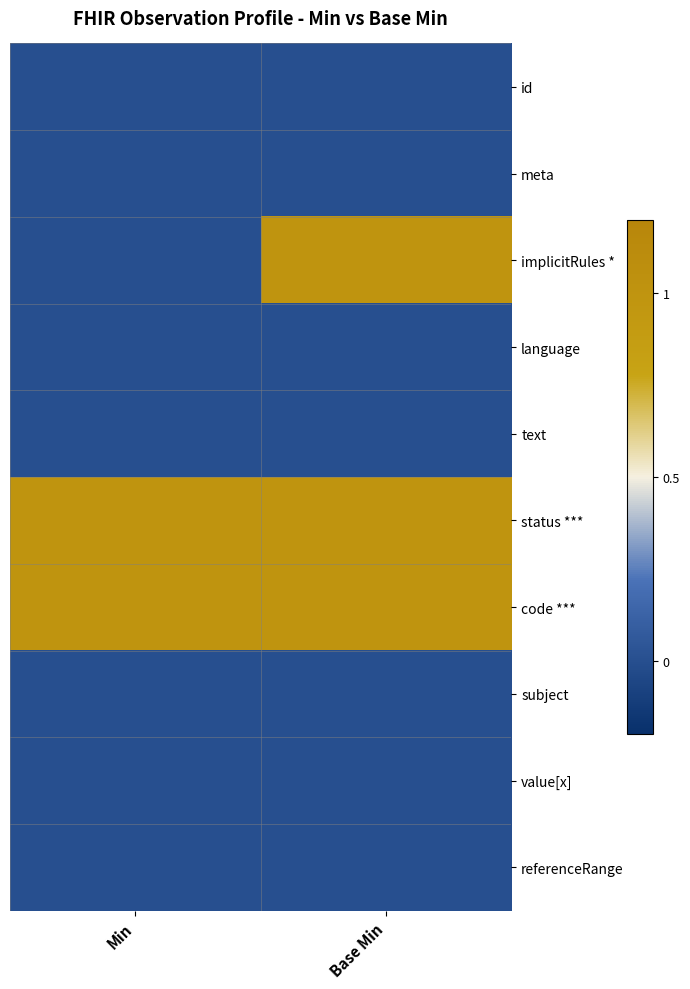

Reading left to right, list all the values displayed in this chart.

id: Min=0	Base Min=0
meta: Min=0	Base Min=0
implicitRules *: Min=0	Base Min=1
language: Min=0	Base Min=0
text: Min=0	Base Min=0
status ***: Min=1	Base Min=1
code ***: Min=1	Base Min=1
subject: Min=0	Base Min=0
value[x]: Min=0	Base Min=0
referenceRange: Min=0	Base Min=0